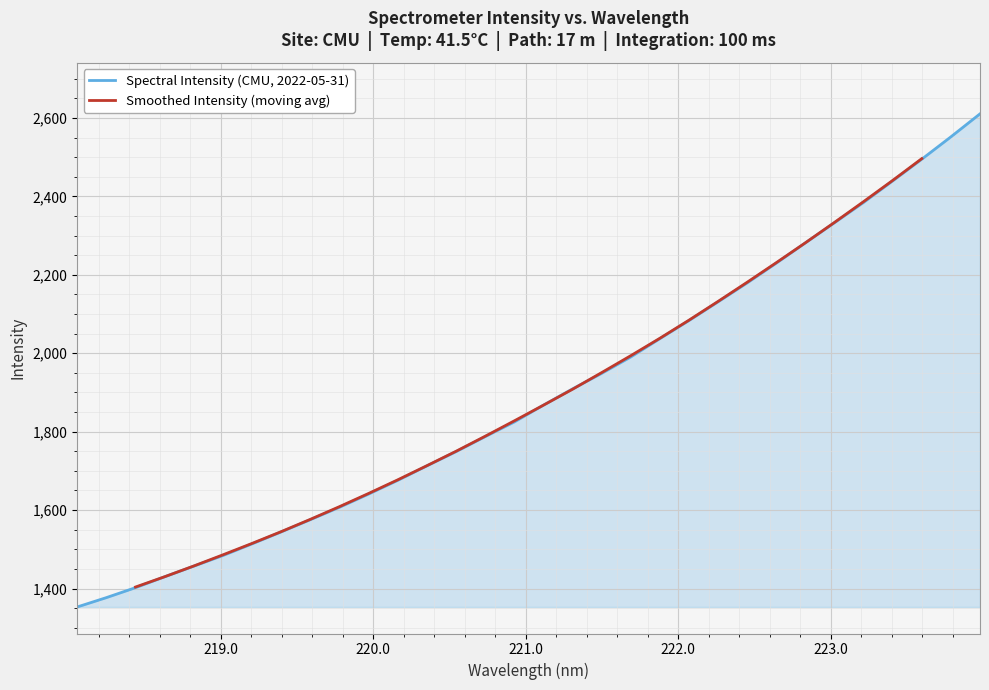

Reading left to right, list all the values displayed in this chart.

218.0596=1352.9	218.2508=1376.7	218.442=1402.1	218.6332=1430.0	218.8244=1457.1	219.0156=1484.2	219.2067=1513.9	219.3979=1544.4	219.589=1575.6	219.7801=1607.3	219.9712=1641.0	220.1623=1676.0	220.3533=1712.9	220.5444=1749.2	220.7354=1787.4	220.9264=1824.9	221.1174=1867.8	221.3083=1909.2	221.4993=1948.8	221.6902=1990.6	221.8812=2037.4	222.0721=2083.6	222.263=2131.4	222.4538=2179.6	222.6447=2230.0	222.8355=2281.8	223.0264=2333.1	223.2172=2384.9	223.408=2439.8	223.5987=2495.2	223.7895=2552.1	223.9802=2610.7